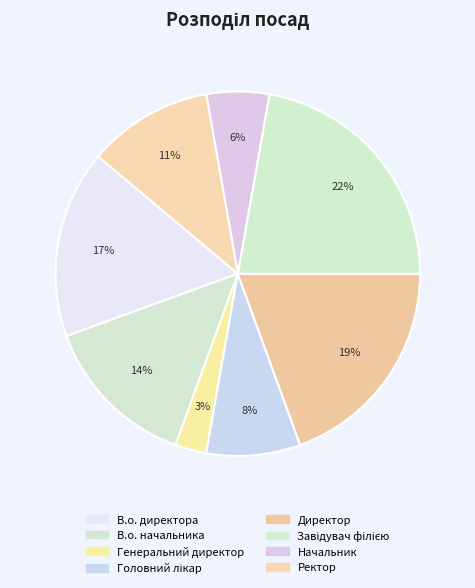

What is the largest slice in the pie chart?

Завідувач філією